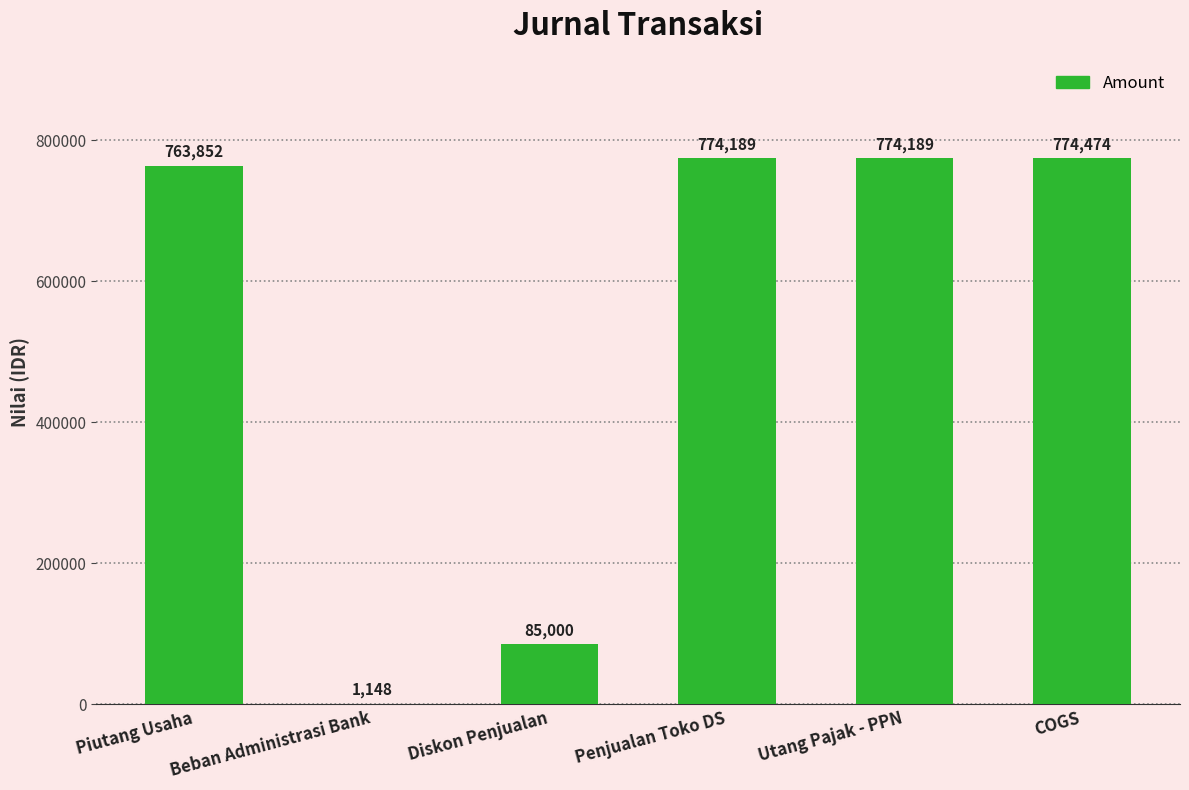

What is the change in value from Piutang Usaha to Diskon Penjualan?

-678852.0